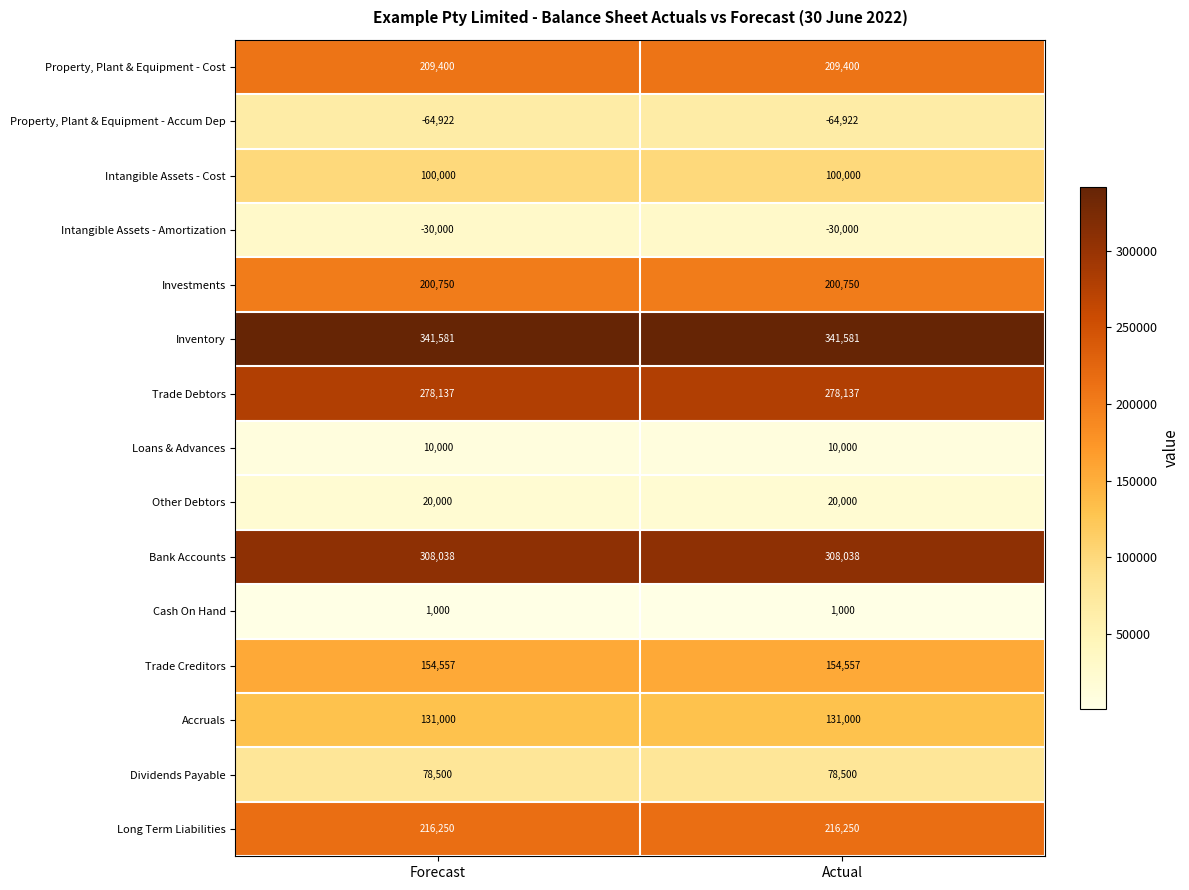

What is the spread (max minus min) of values at Actual?

406503